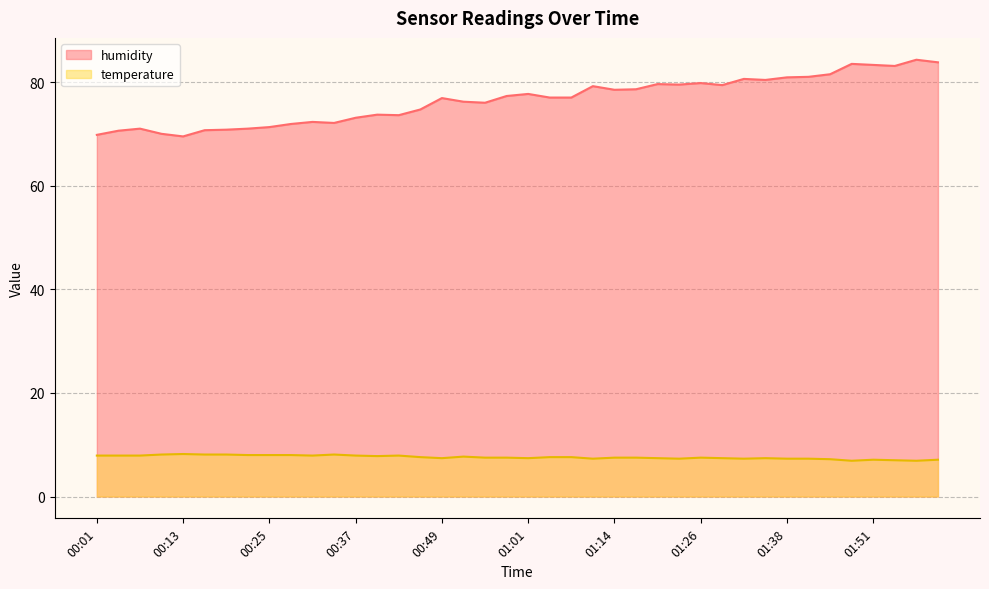

What is the maximum value shown in the chart?

84.3